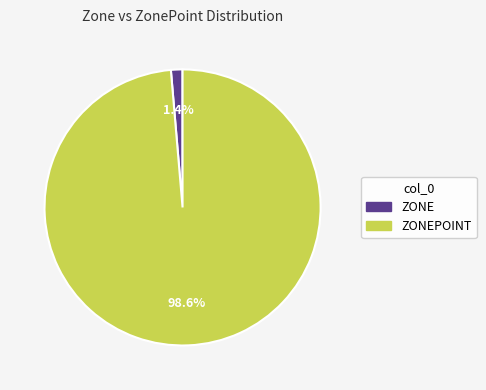

Which slice is the smallest?

ZONE